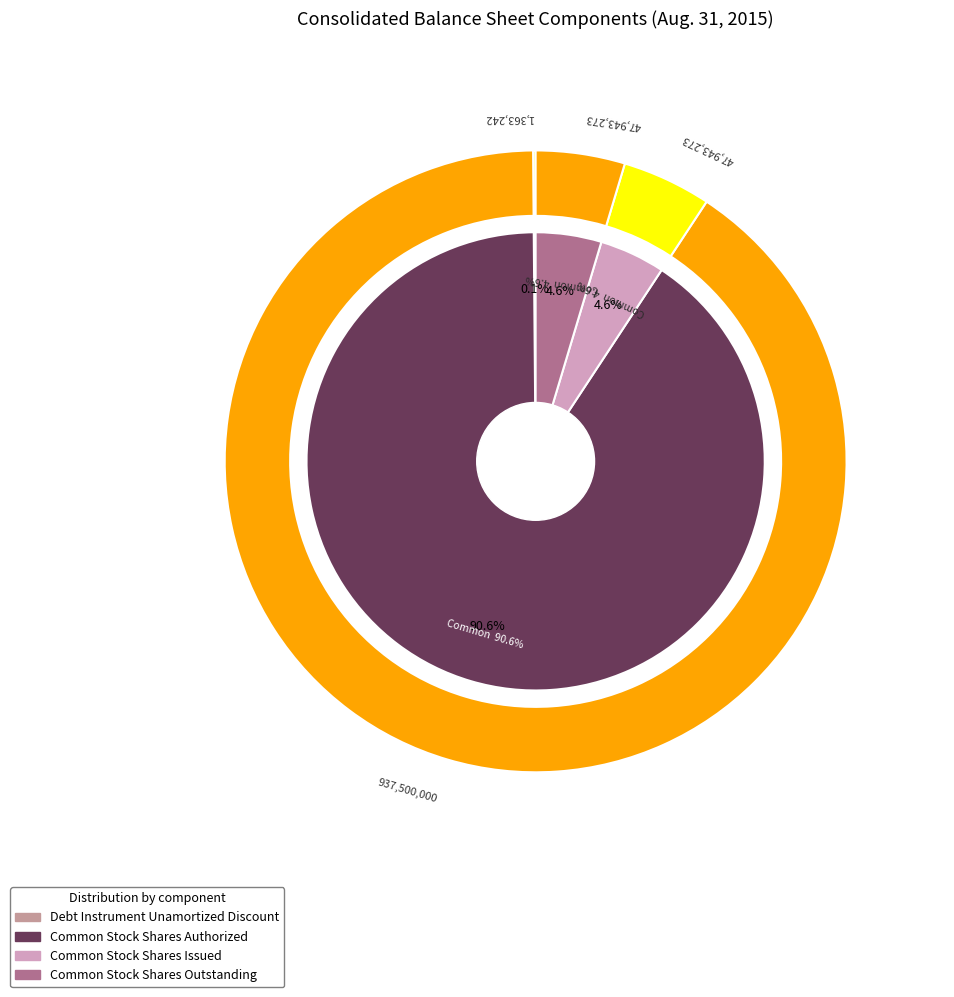

Which slice represents more than half of the pie?

Common Stock Shares Authorized